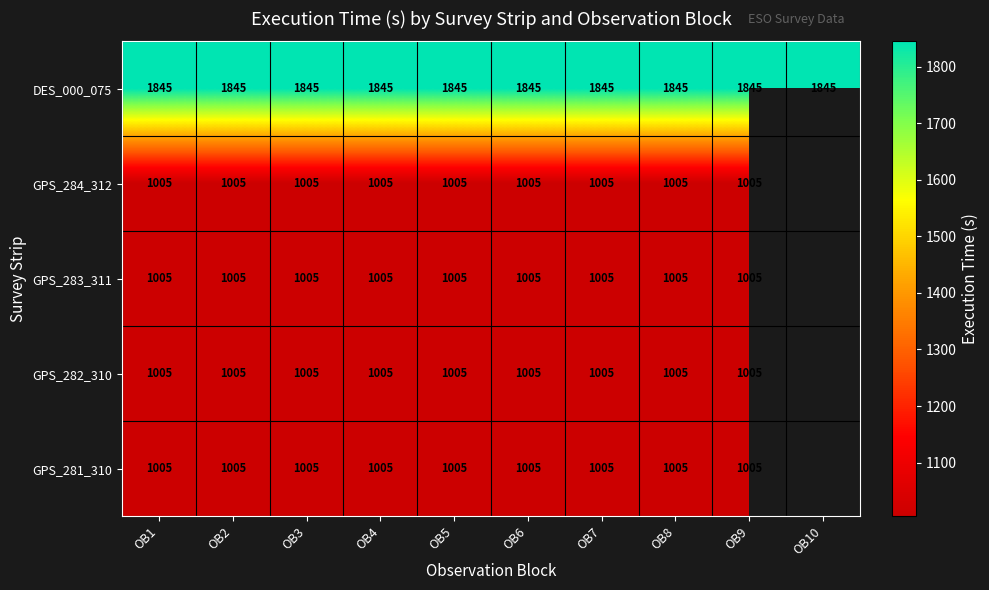

Is the value of GPS_283_311 at OB2 greater than the value of DES_000_075 at OB10?

No